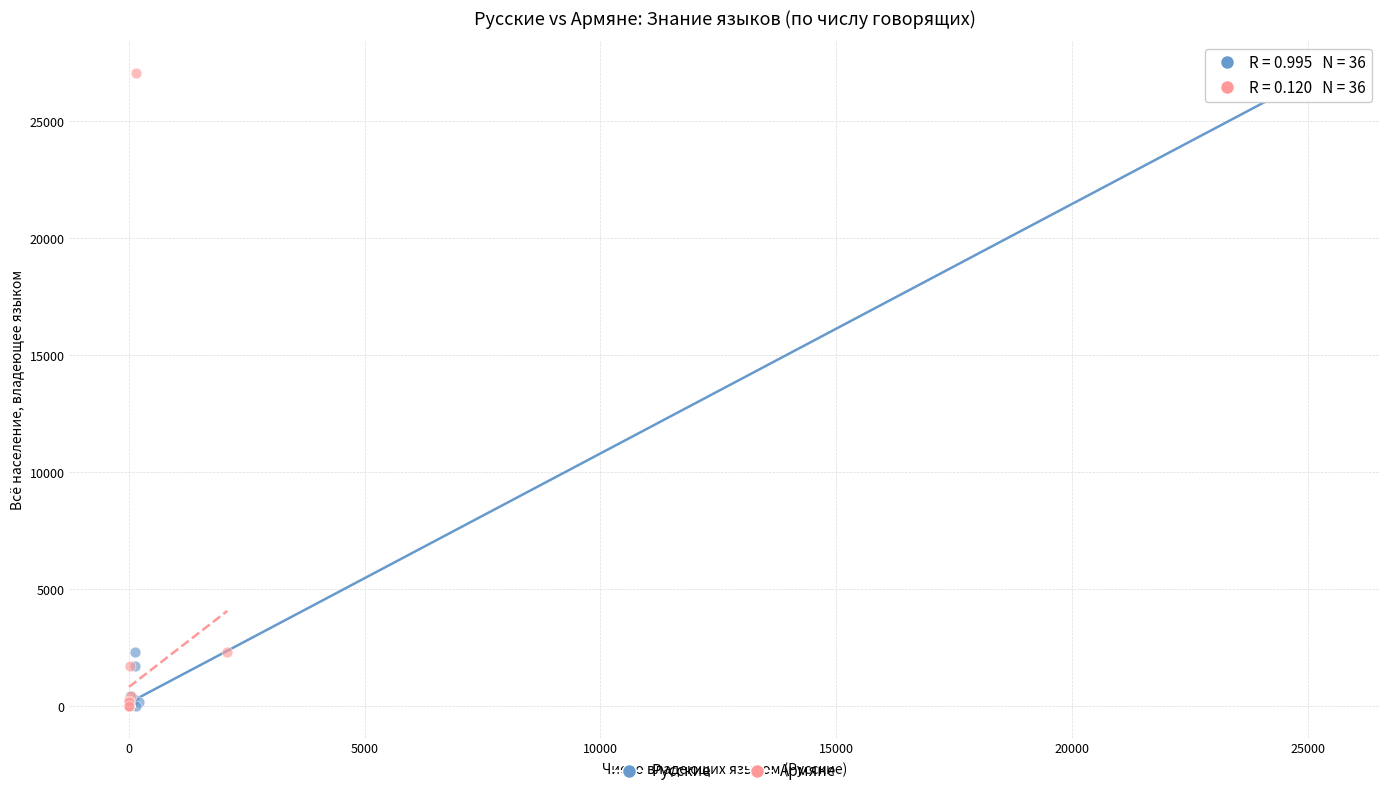

What are all the series names shown in the legend?

Русские, Армяне